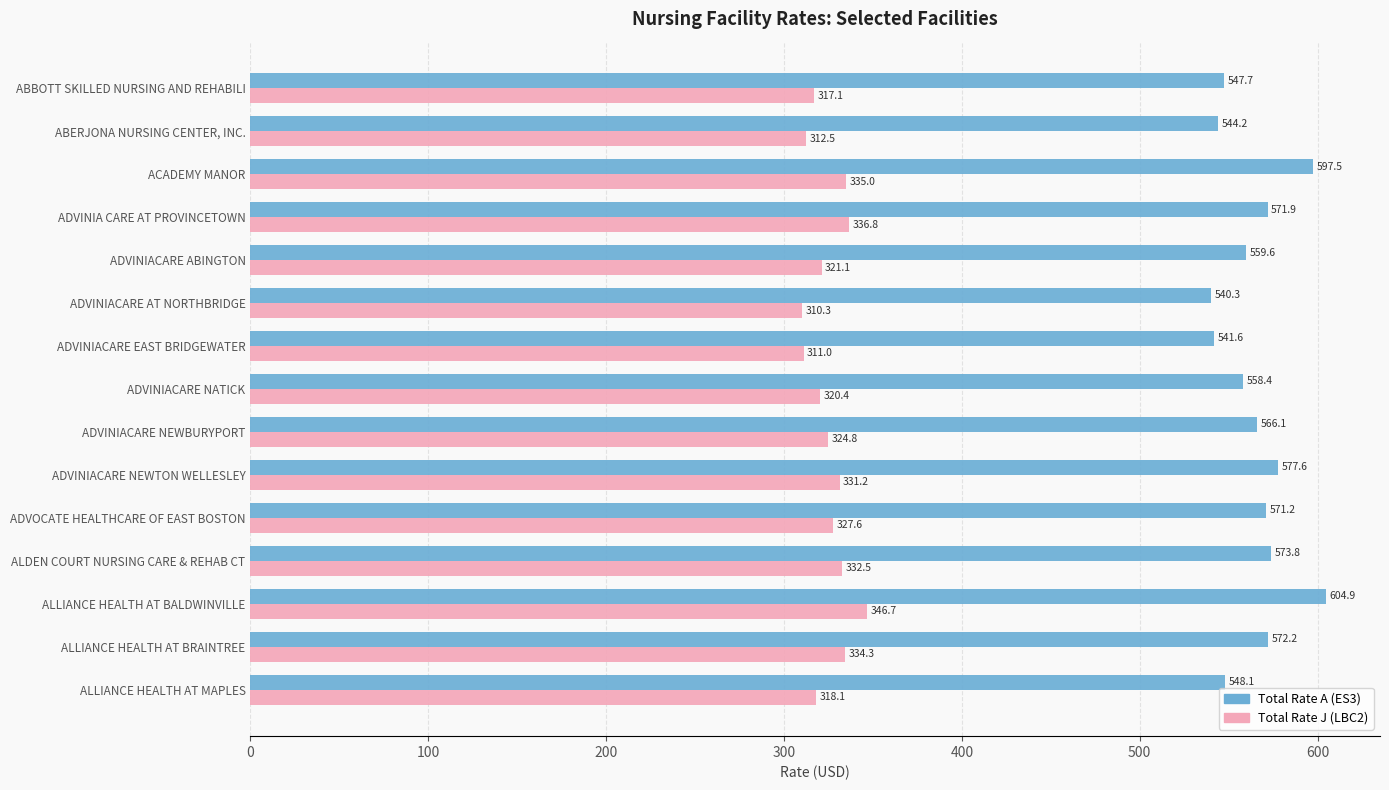

What is the difference between the maximum and second lowest values in the Total Rate J (LBC2) series?

35.7